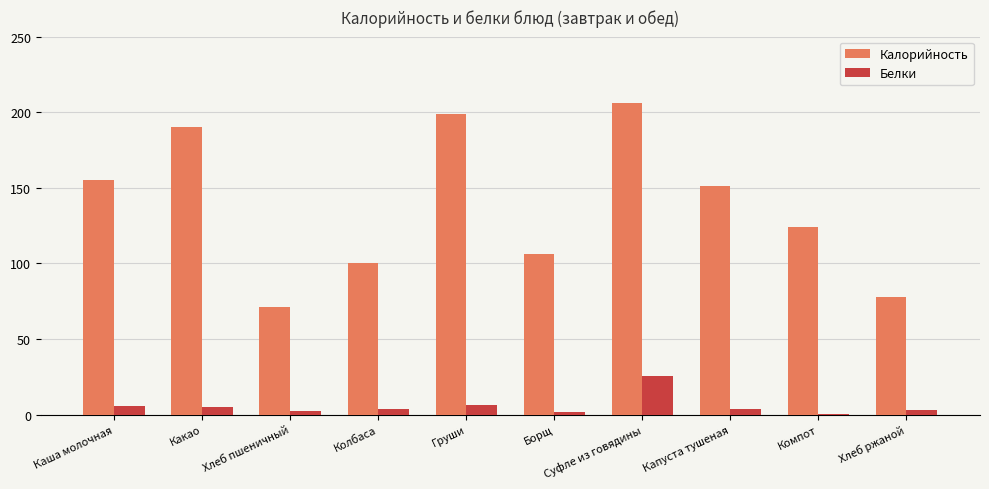

Which series has the largest total across all categories?

Калорийность